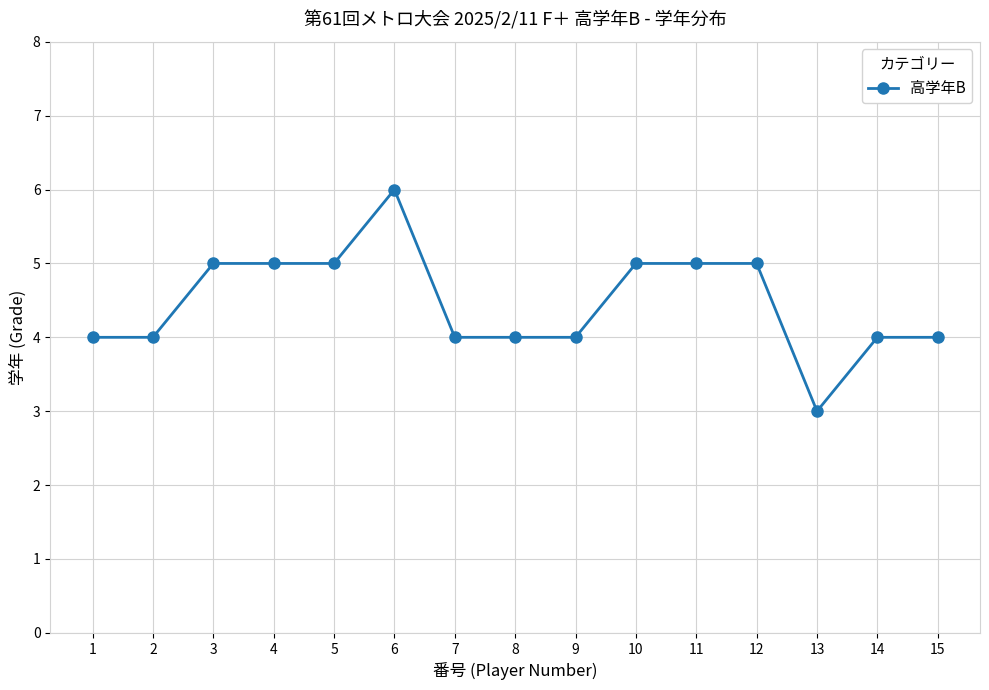

Reading left to right, what are all the values shown in this chart?

1=4	2=4	3=5	4=5	5=5	6=6	7=4	8=4	9=4	10=5	11=5	12=5	13=3	14=4	15=4